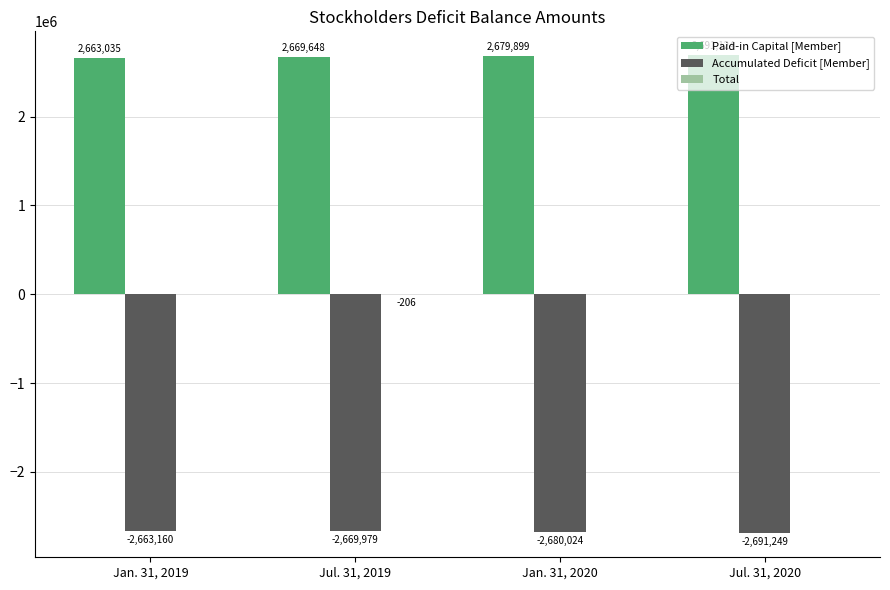

What is the sum of all Accumulated Deficit [Member] values?

-10704412